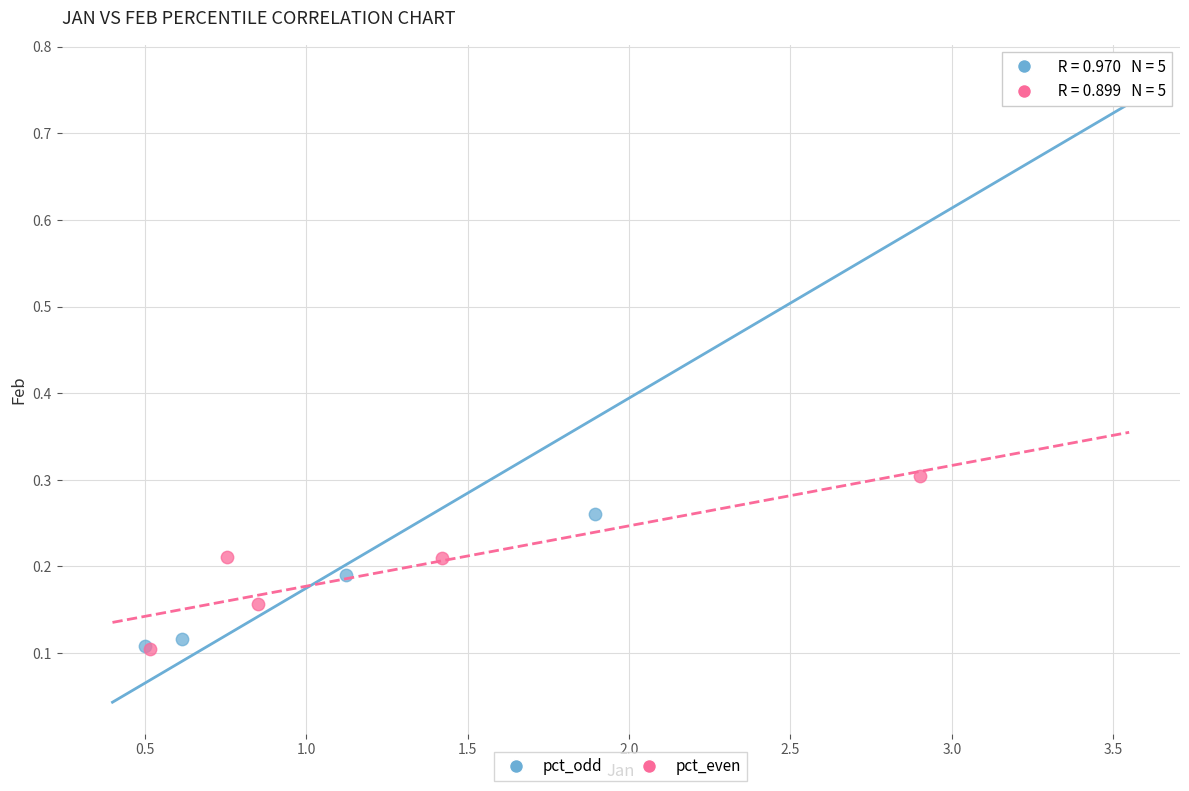

Which series has the largest Y range (max minus min)?

pct_odd